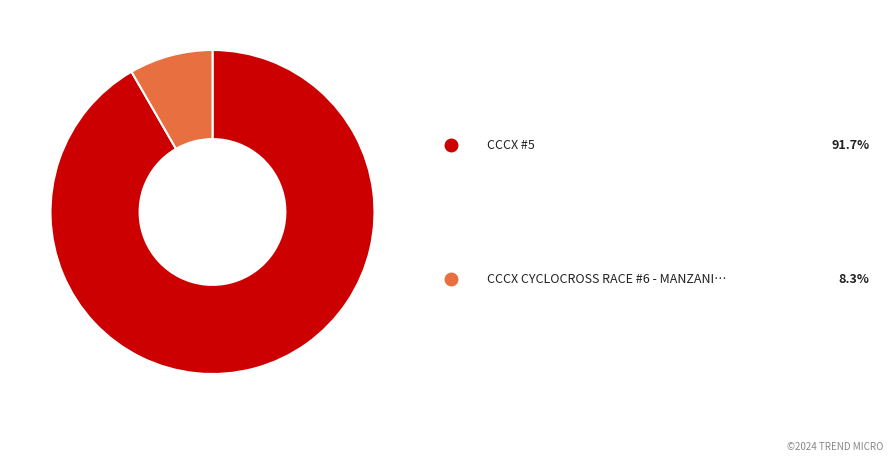

To the nearest percent, what is the difference between the largest and smallest slice percentages?

83%